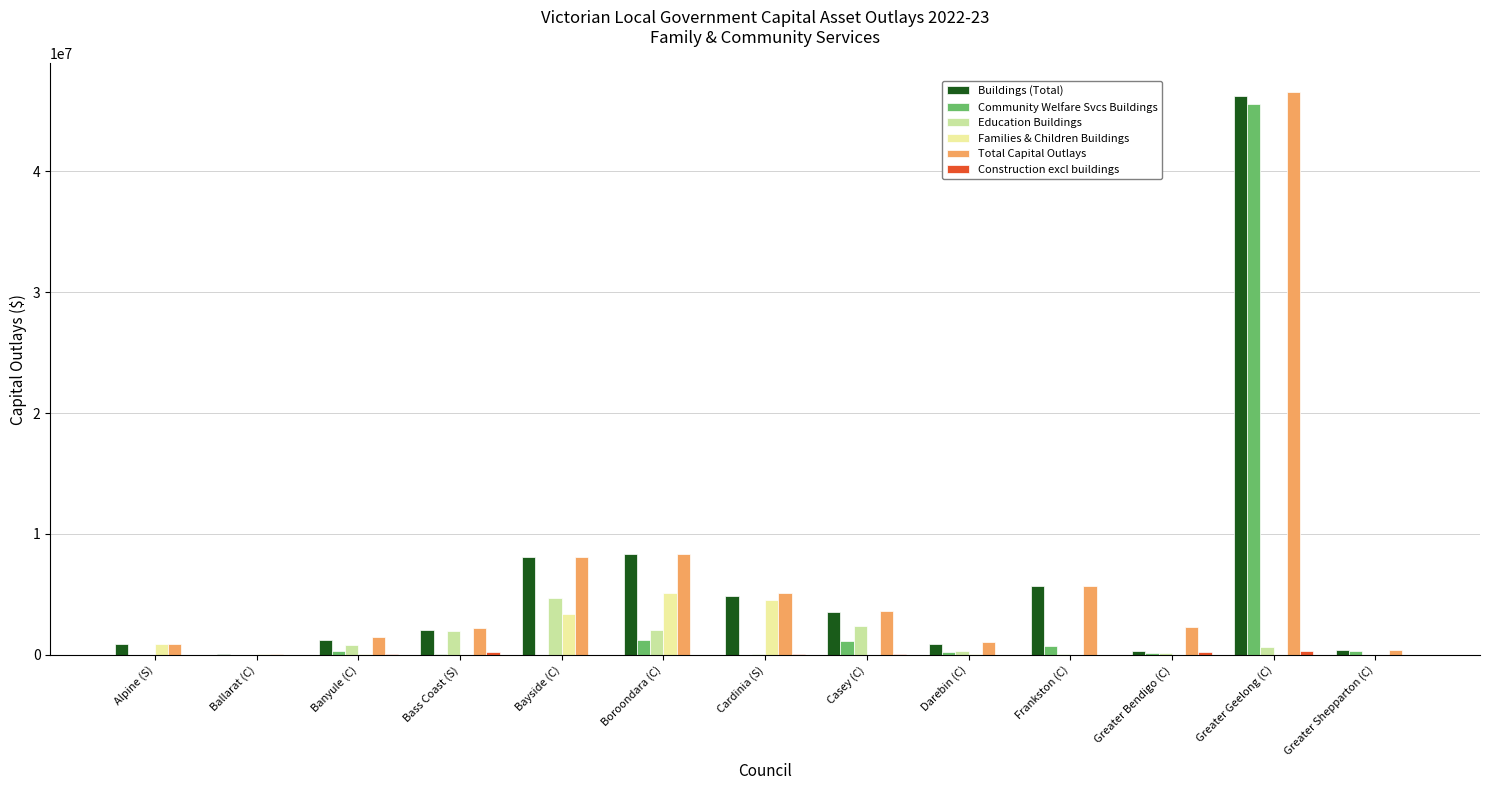

Is it true that Buildings (Total) equals 4895069.8 at Cardinia (S)?

True